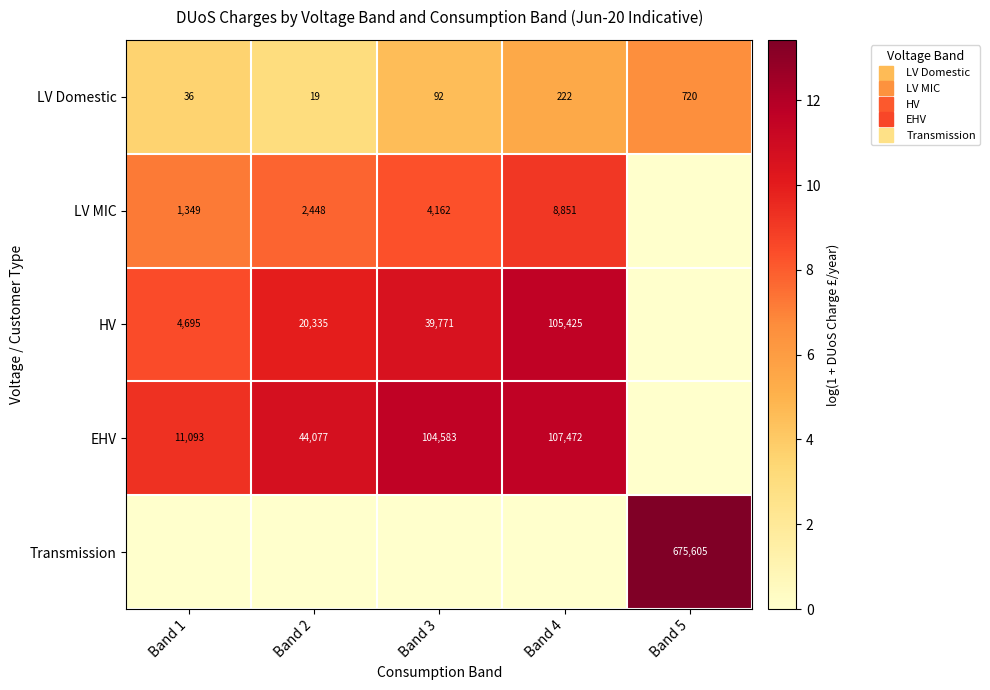

The LV Domestic series shows 3.0 at Band 2. True or false?

True